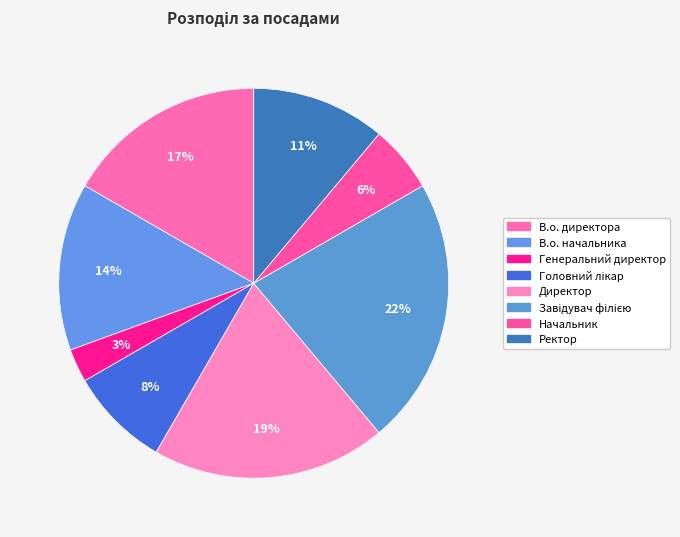

Is it true that Директор is 19% of the pie?

True